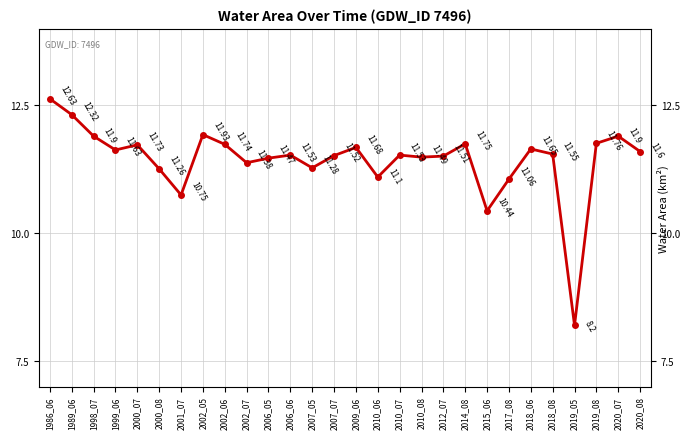

True or false: the data has more than 1 interior local peaks.

True